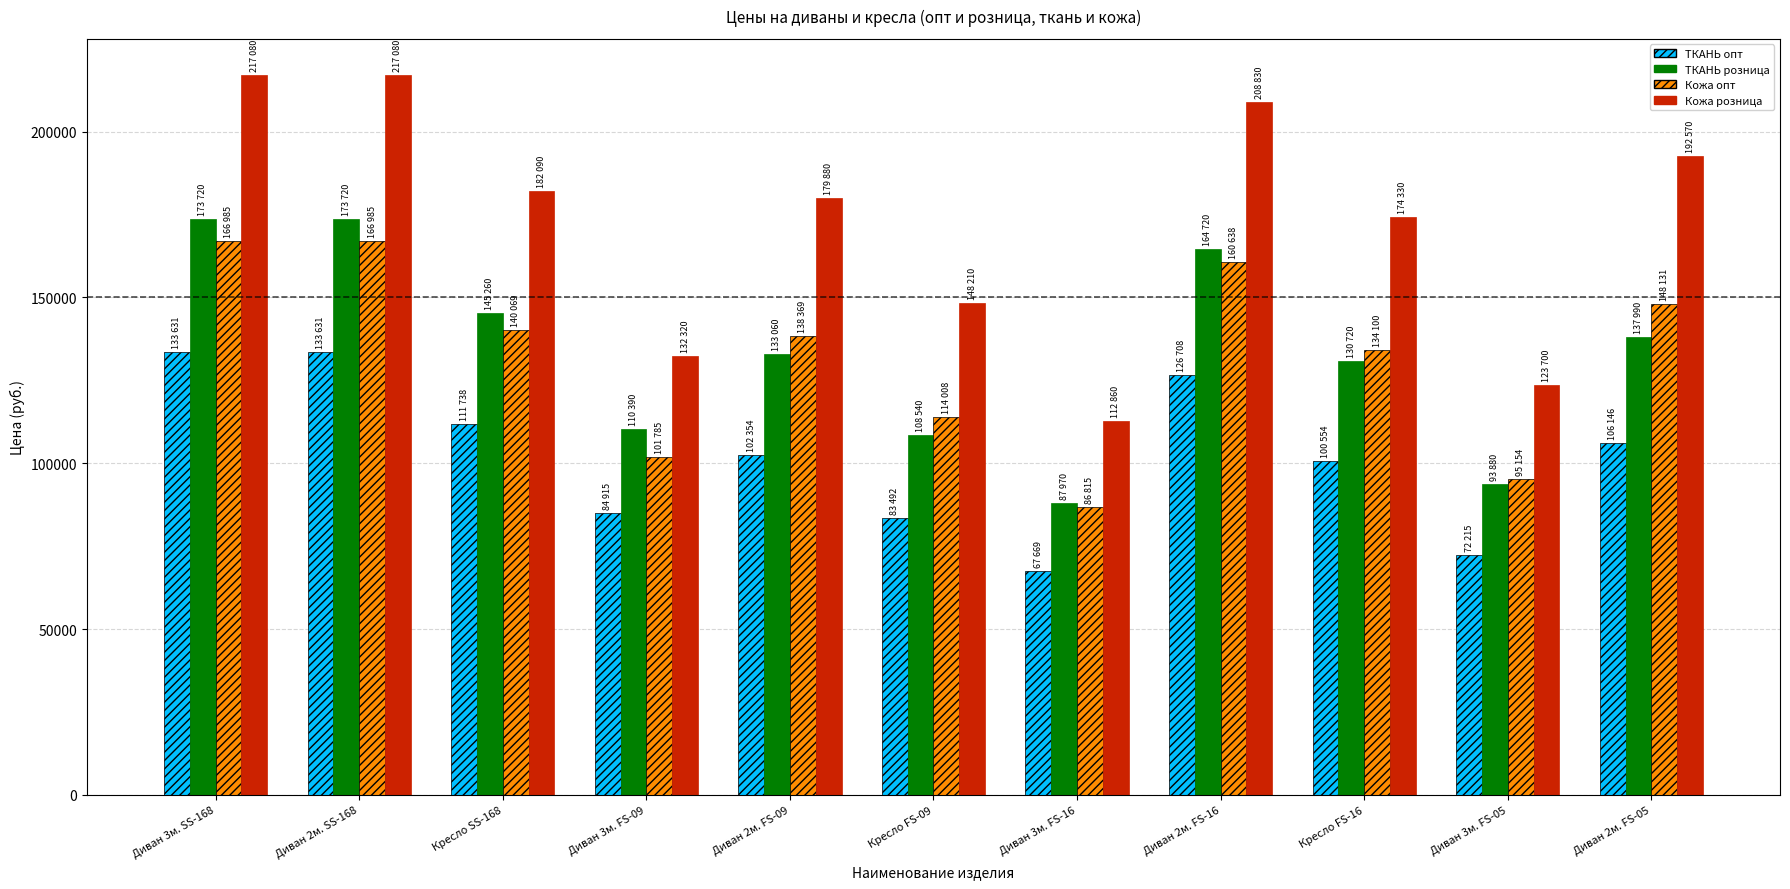

What is the difference between the second highest and minimum values in the ТКАНЬ розница series?

85750.0